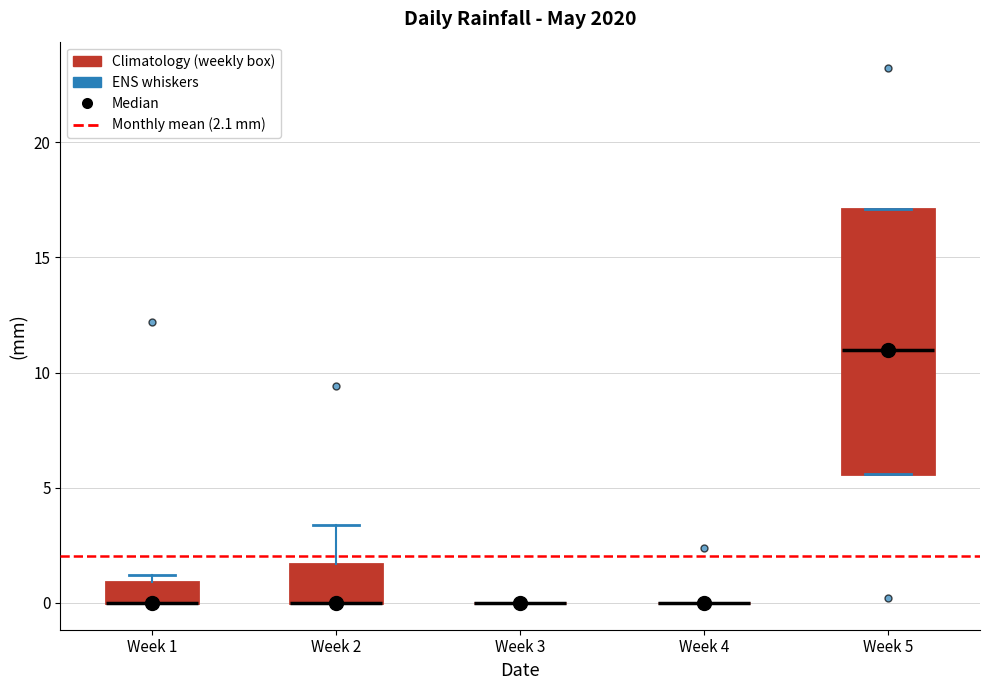

Reading left to right, transcribe this box plot: for each box, give where its median line is, the range the box spans, and where its two whiskers end, as read against the y-axis. The values are not printed on the chart, so give them approximately, as read against the axis.

Week 1: median 0.0 (drawn on the box's lower edge), box 0.0 to 1.0, whiskers 0.0 to 1.0 (just above the box's upper edge)
Week 2: median 0.0 (drawn on the box's lower edge), box 0.0 to 1.5, whiskers 0.0 to 3.5
Week 3: box collapsed to a line at 0.0, whiskers 0.0 to 0.0
Week 4: box collapsed to a line at 0.0, whiskers 0.0 to 0.0
Week 5: median 11.0, box 5.5 to 17.0, whiskers 5.5 to 17.0